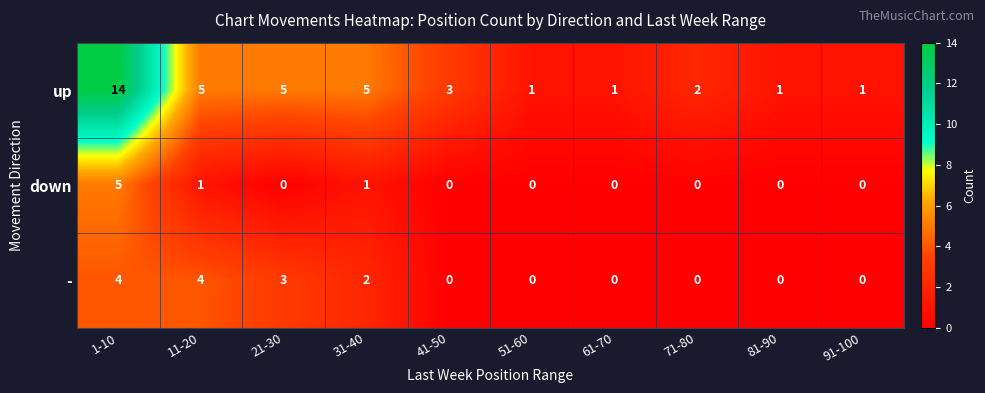

How many - values are between 0 and 3?

8